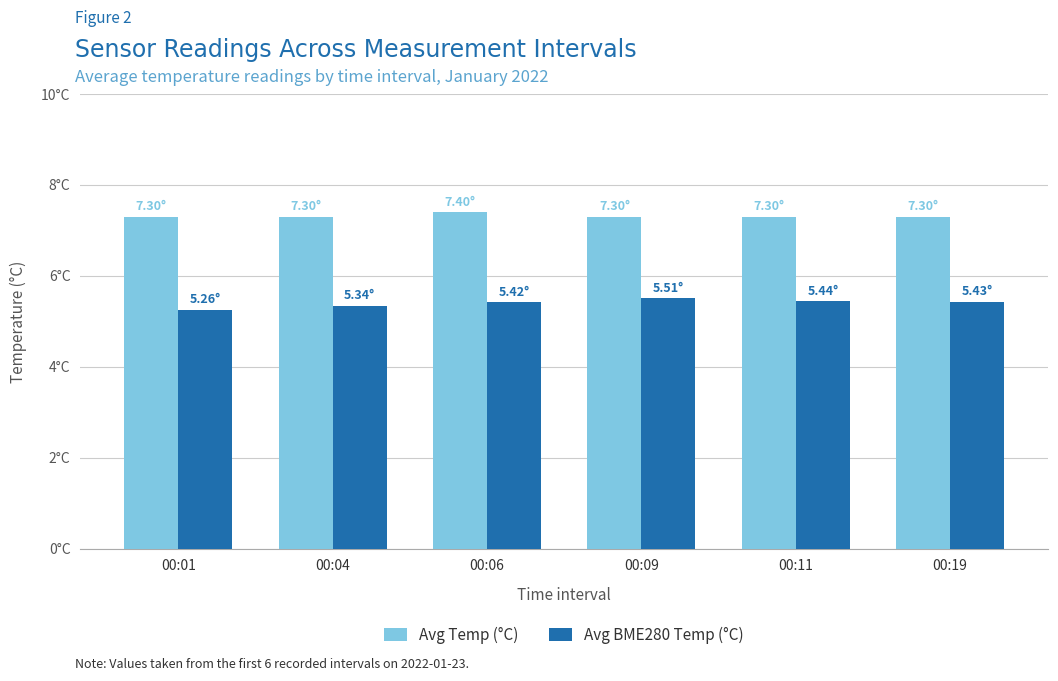

Rank the series by their average value, from lowest to highest.

Avg BME280 Temp (°C), Avg Temp (°C)